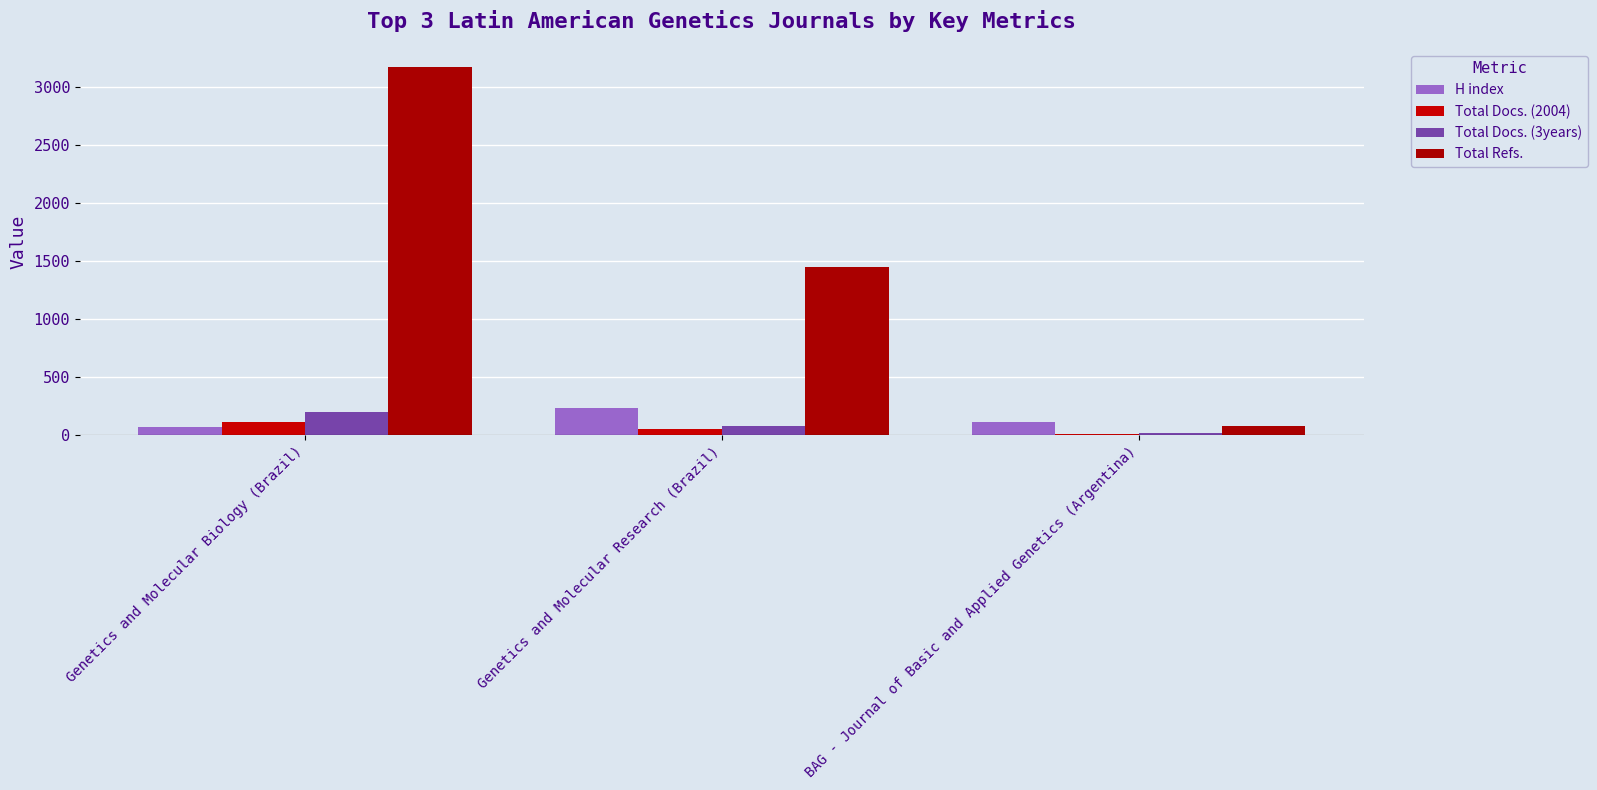

What is the total value across all series at Genetics and Molecular Biology (Brazil)?

3535